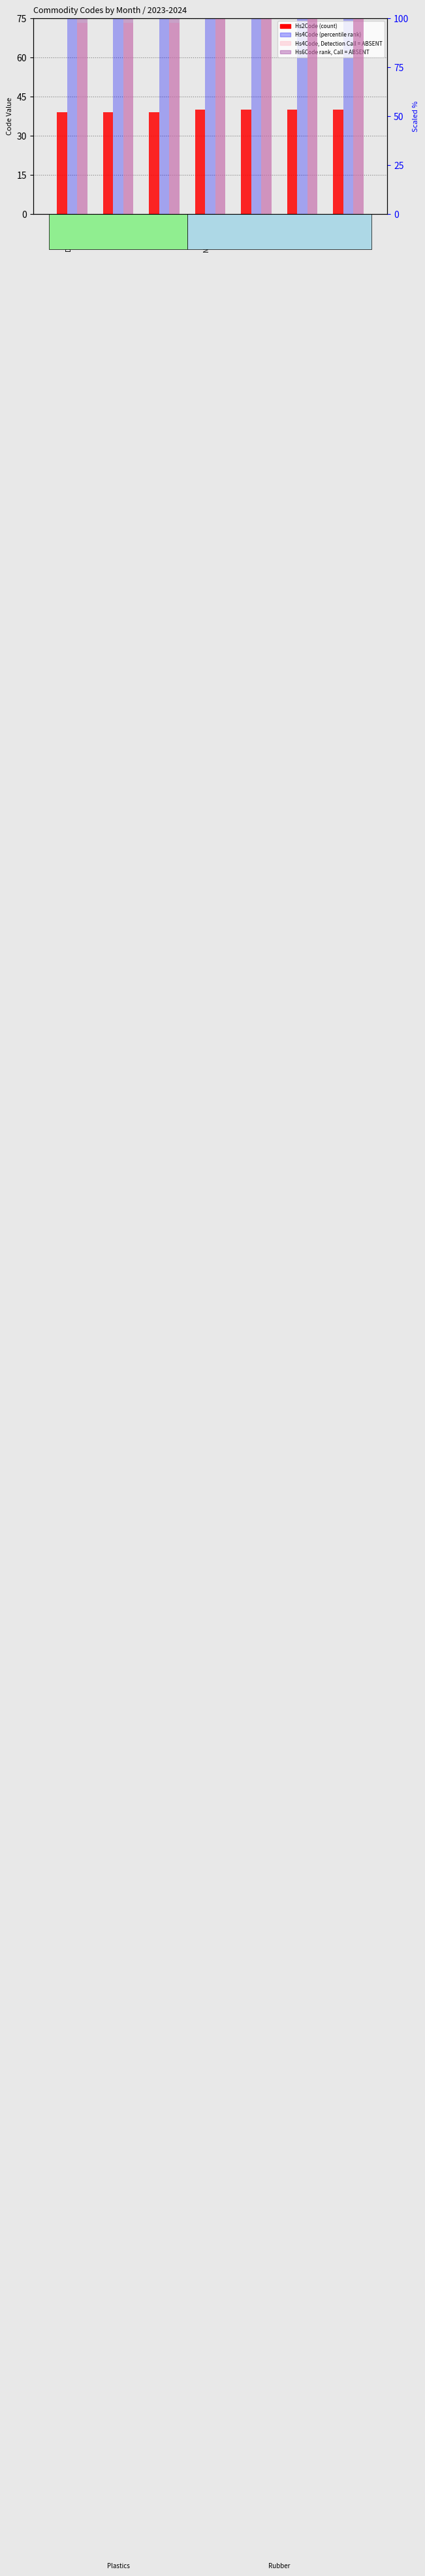

What is the smallest value displayed?

39.0